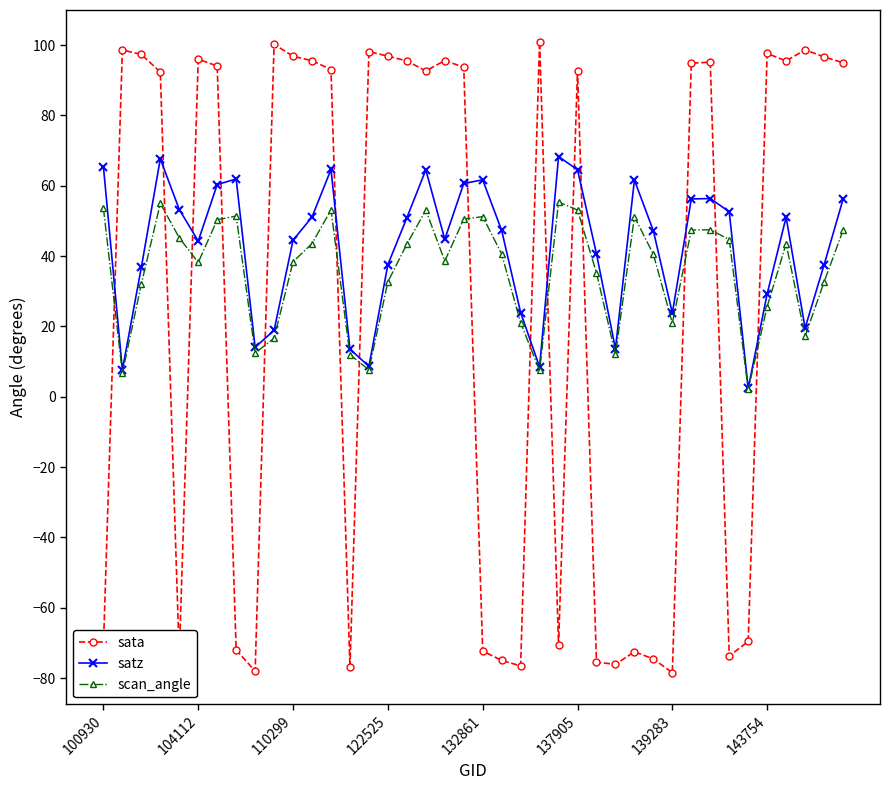

List the series in order of their peak value, highest first.

sata, satz, scan_angle